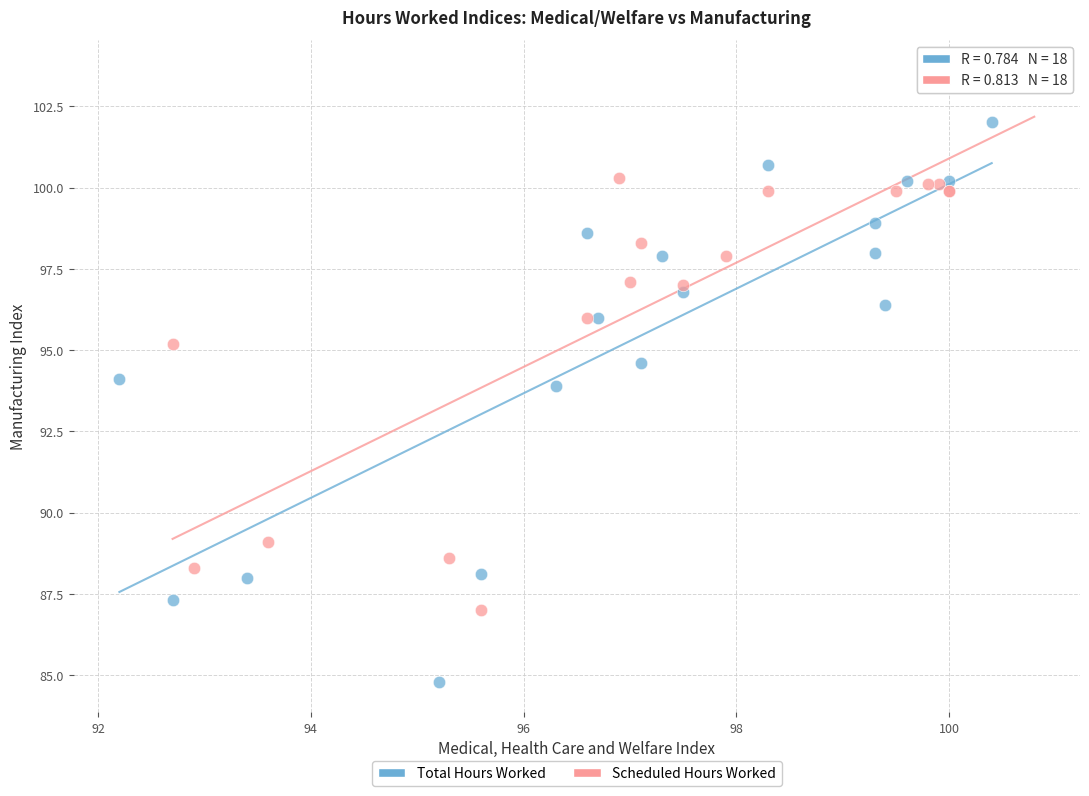

Which series contains the lowest Y value?

Total Hours Worked